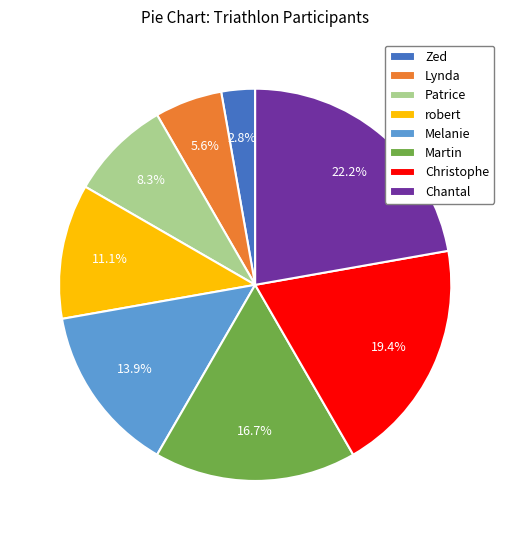

To the nearest percent, what portion does Patrice represent?

8%